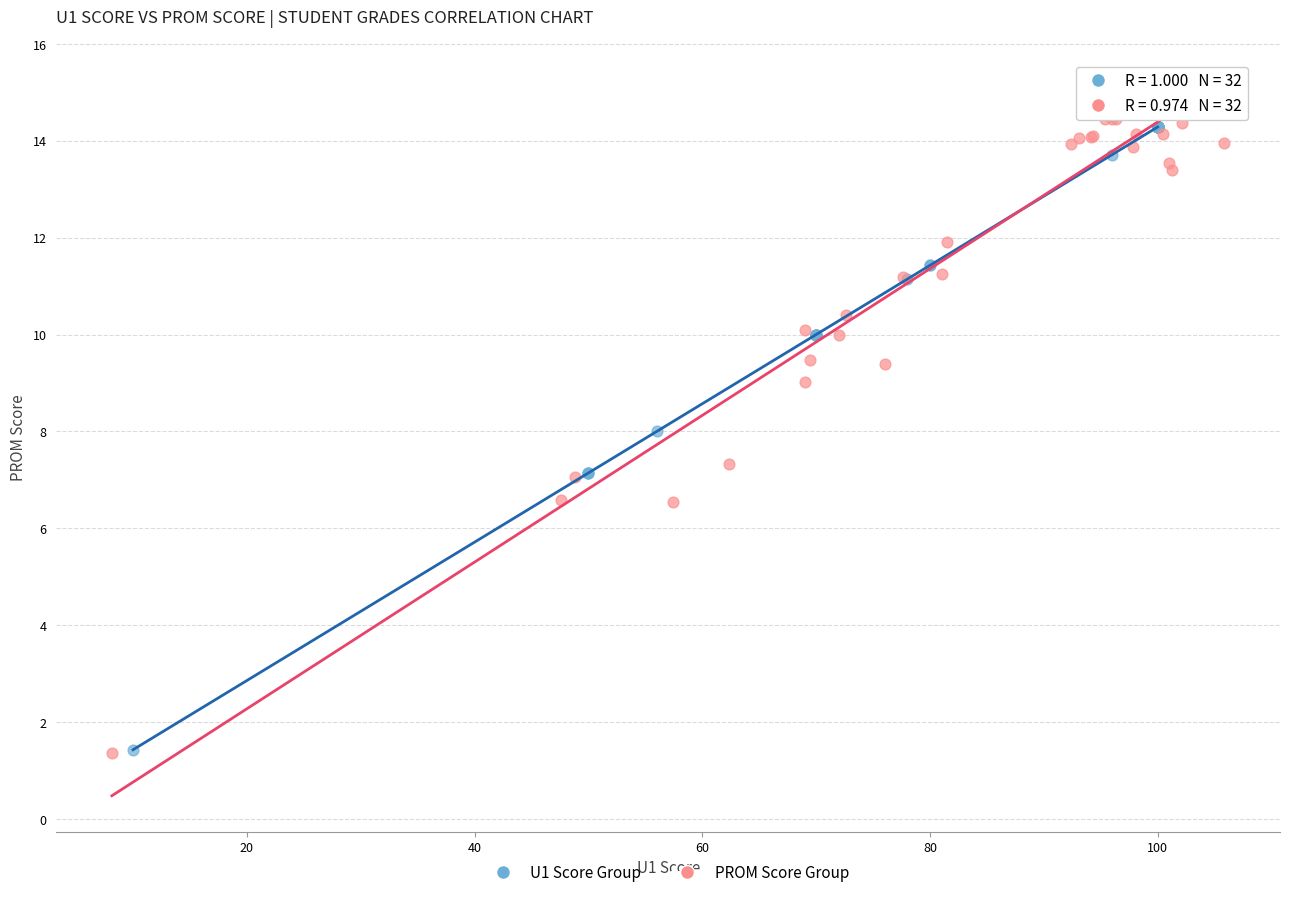

Which series contains the highest Y value?

PROM Score Group